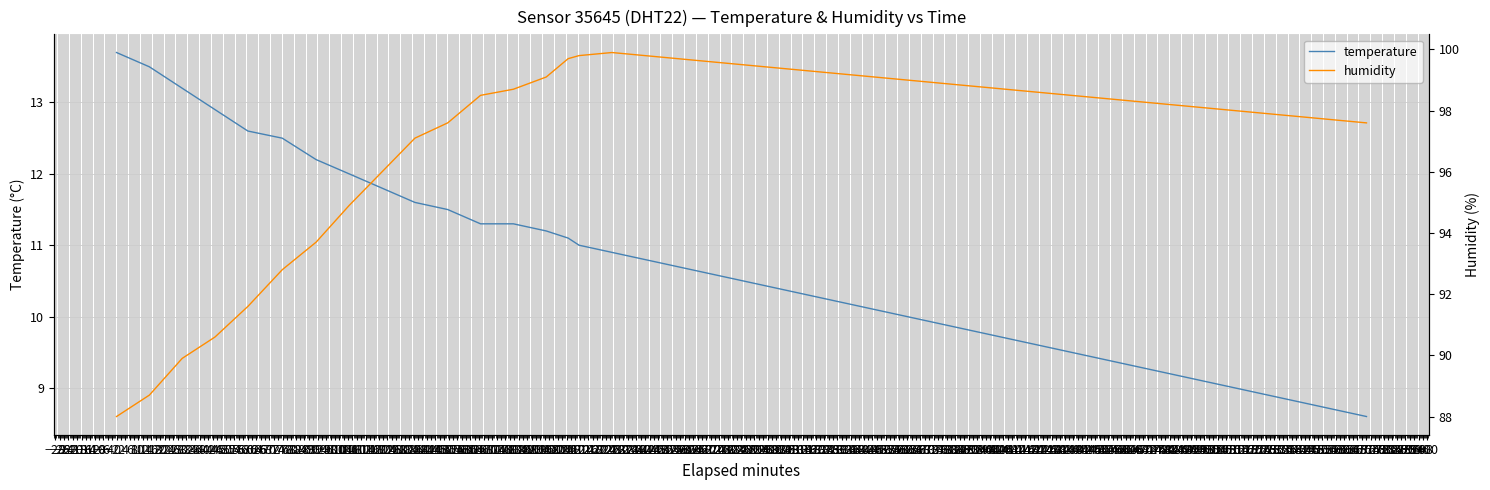

What is the highest value of the temperature series?

13.7